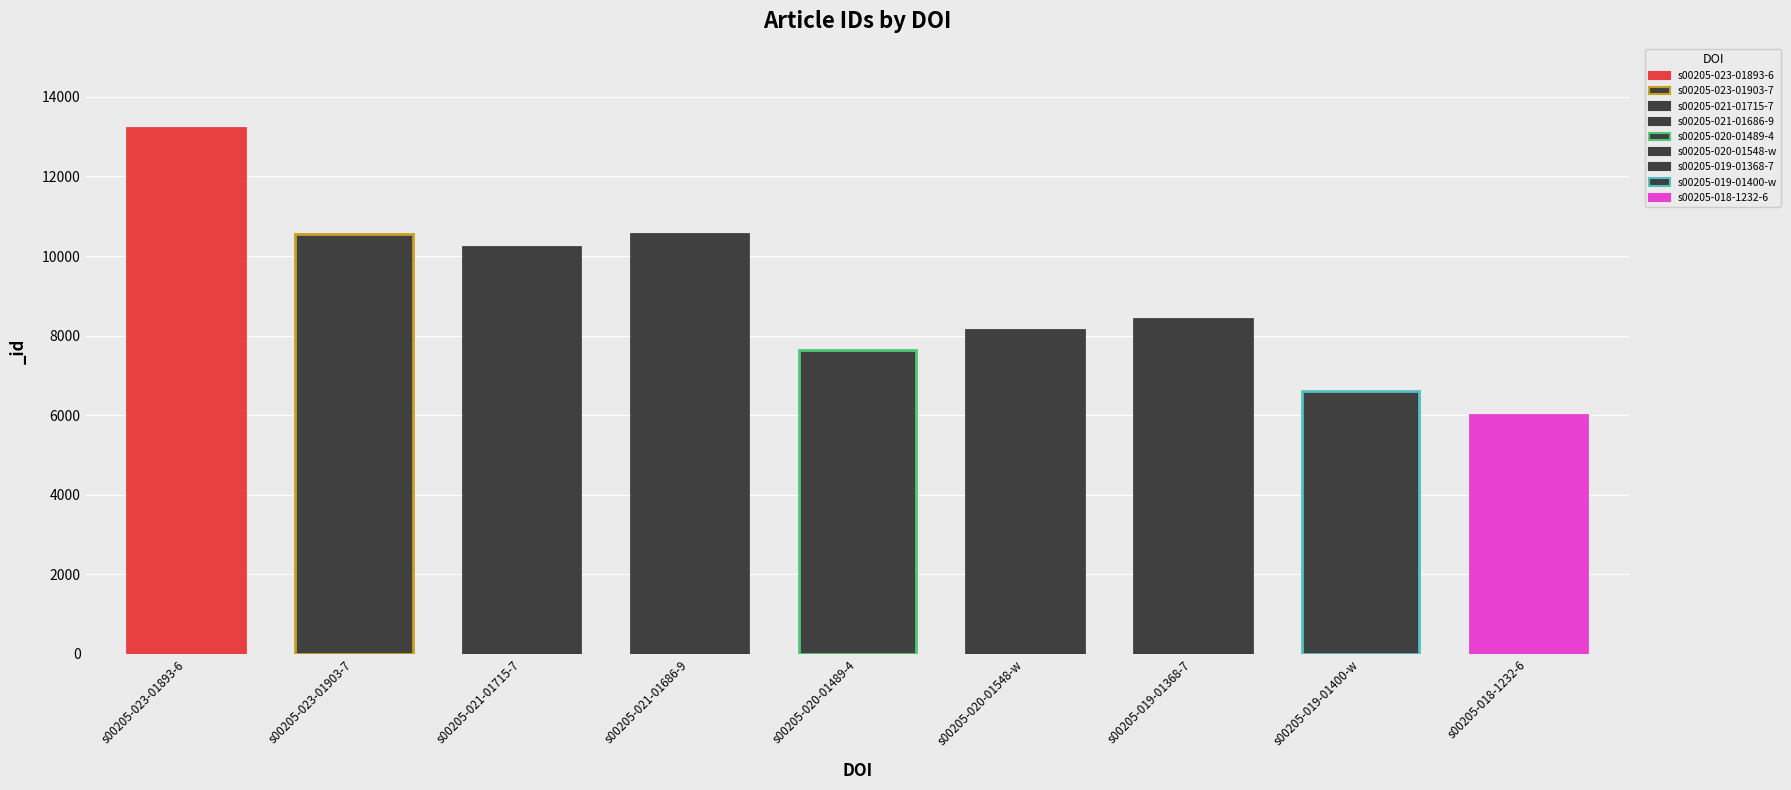

Is it true that the value at s00205-023-01893-6 is 13225?

True